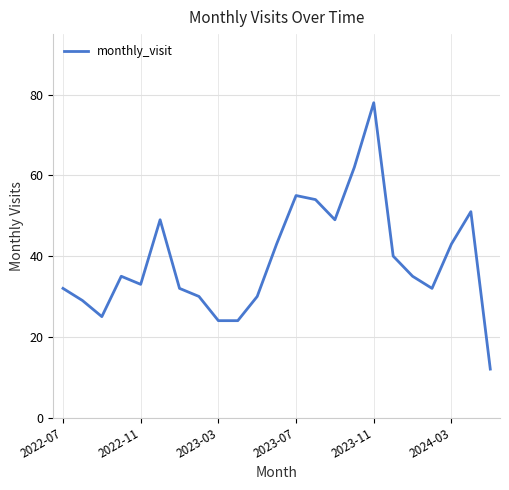

True or false: the data has more than 2 interior local peaks.

True